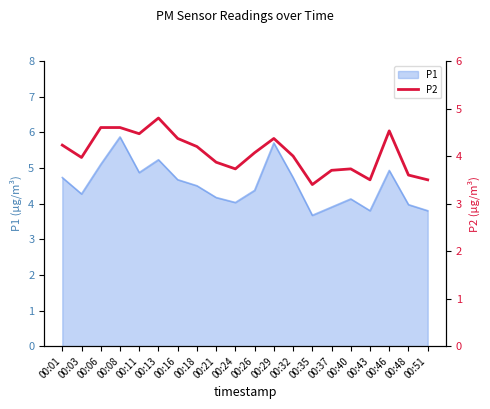

How many data points are above 4?

10